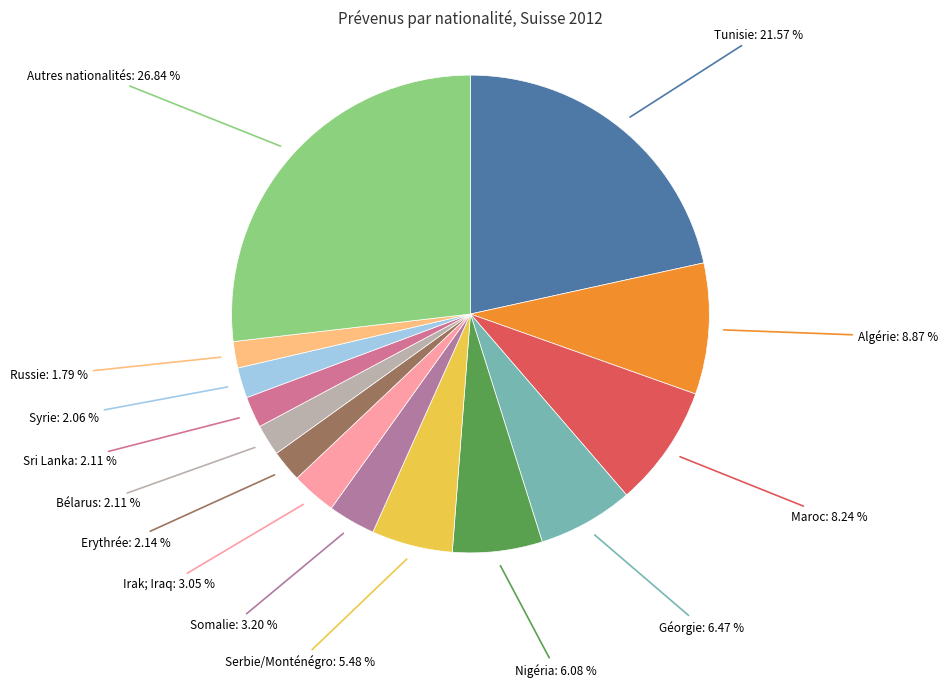

How many slices are in this pie chart?

14